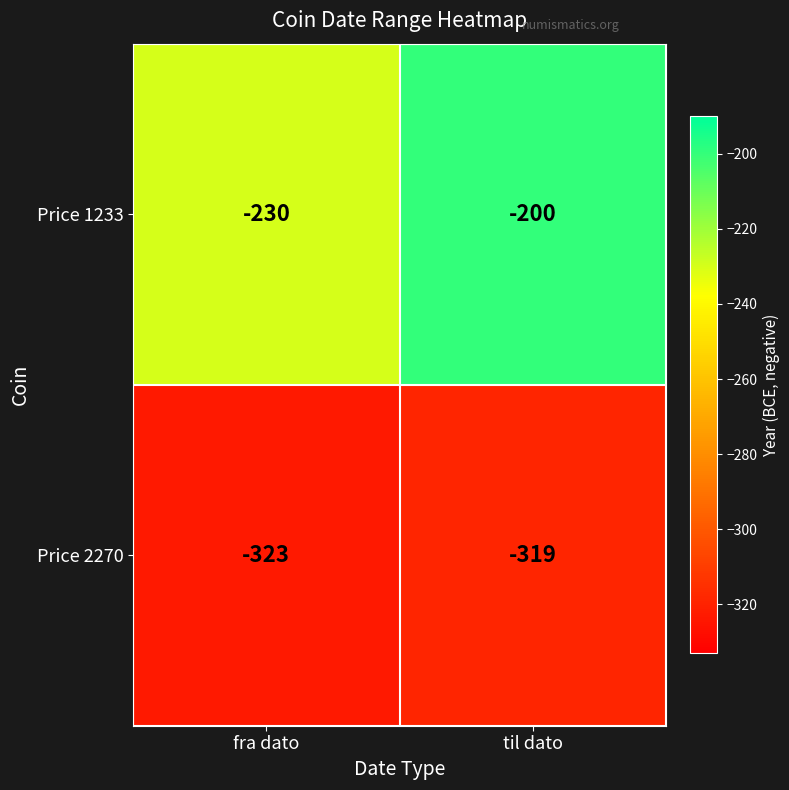

Reading left to right, what are all the values shown in this chart?

Price 1233: fra dato=-230	til dato=-200
Price 2270: fra dato=-323	til dato=-319